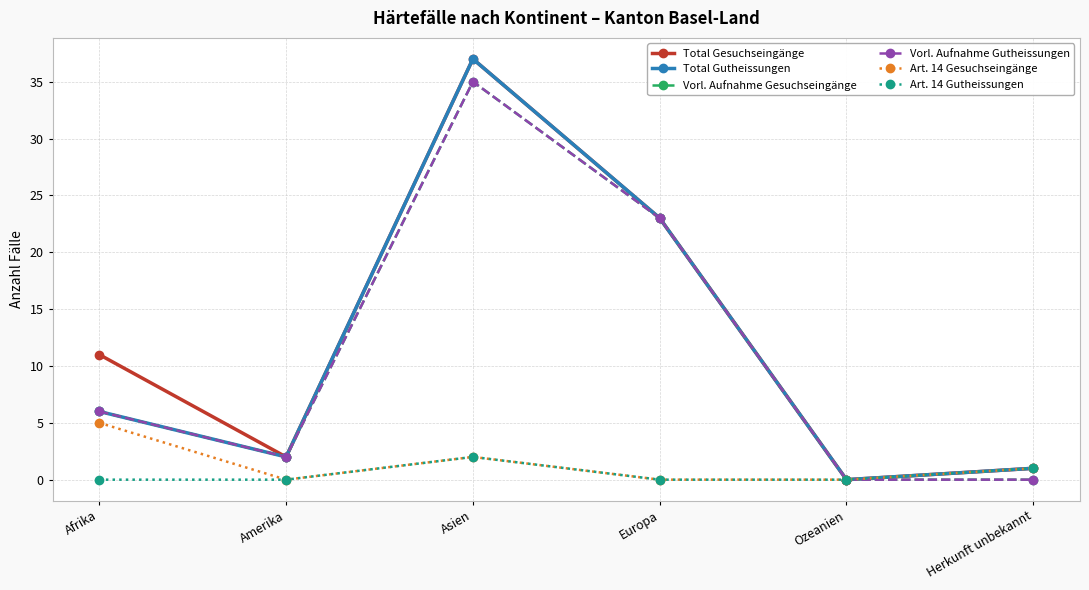

What is the highest value of the Vorl. Aufnahme Gesuchseingänge series?

35